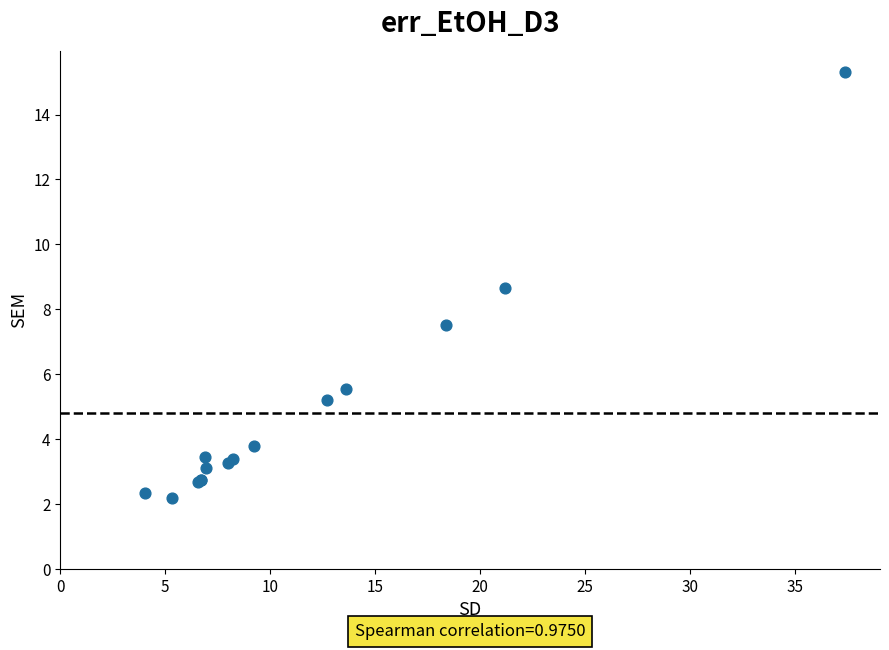

What Y value in the scatter plot is closest to 8?

7.5